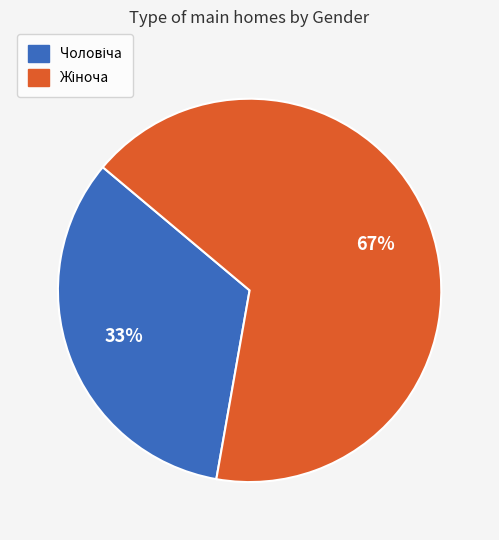

How many slices are in this pie chart?

2